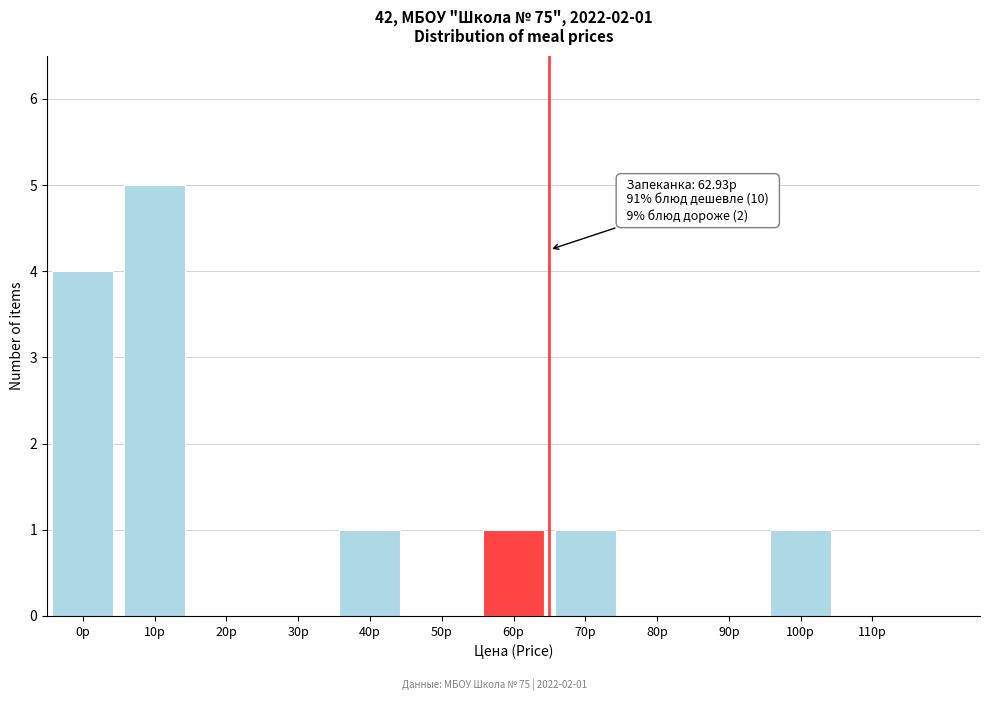

At which category does the chart reach its peak across all series?

10р